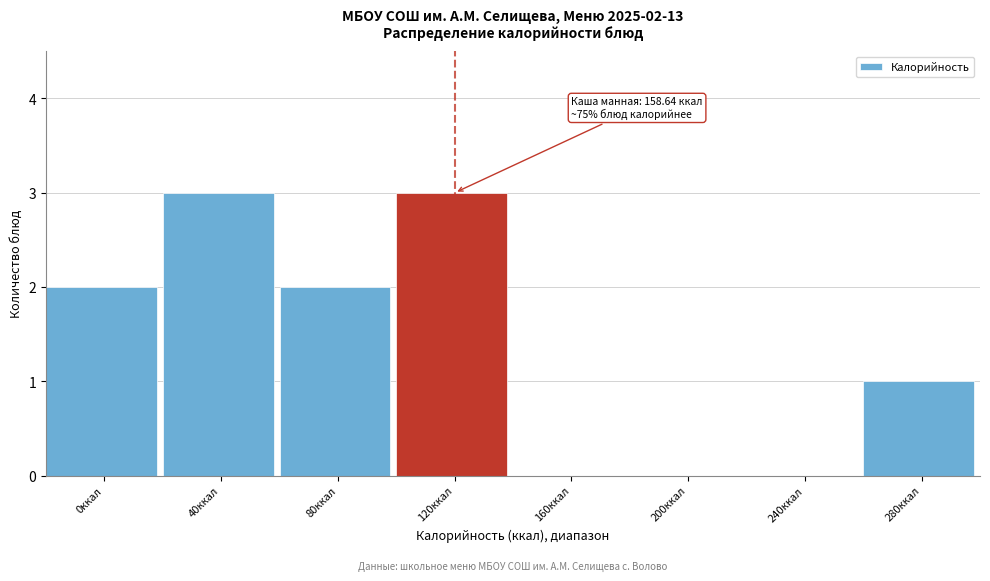

Reading left to right, transcribe all the data shown in this chart.

0ккал=2	40ккал=3	80ккал=2	120ккал=3	160ккал=0	200ккал=0	240ккал=0	280ккал=1